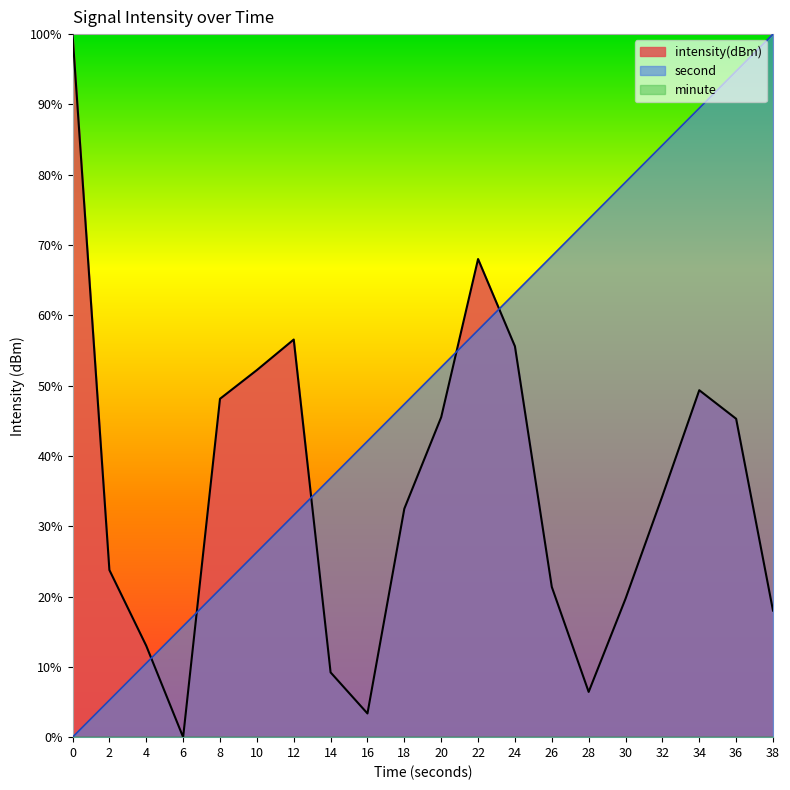

What is the difference between the second values at 14 and 4?

26.3